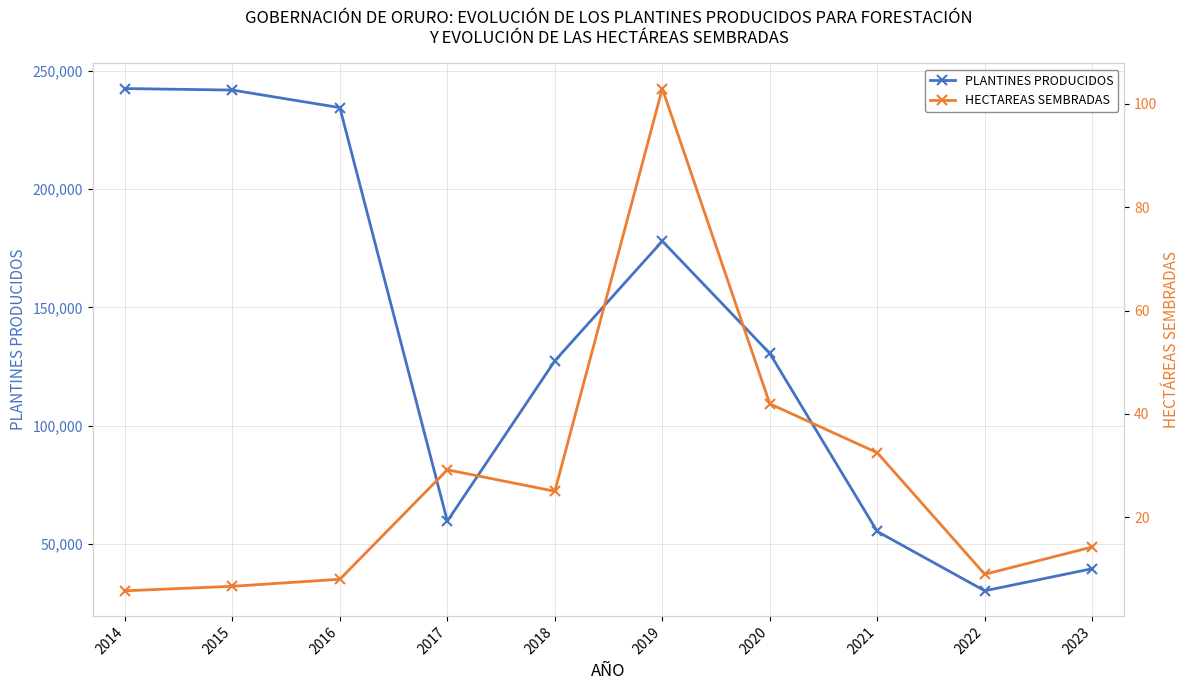

At which label does PLANTINES PRODUCIDOS reach its peak?

2014